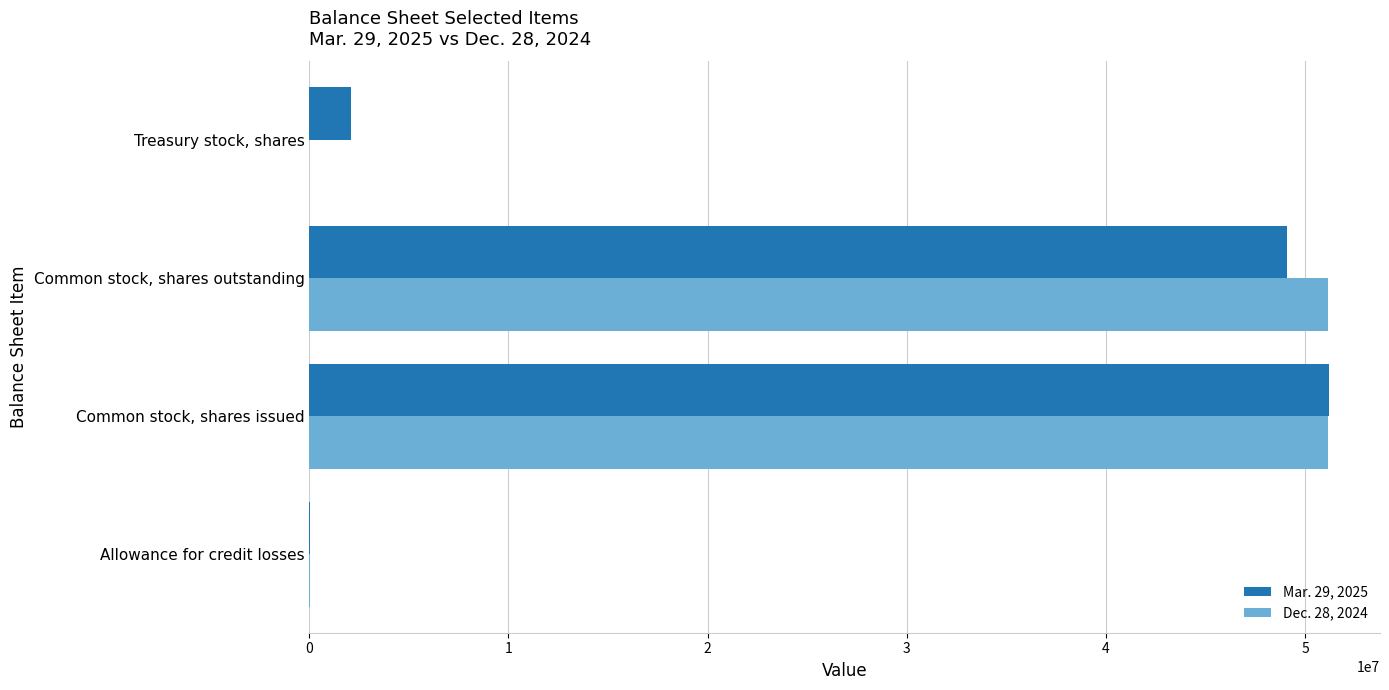

What is the total value across all series at Common stock, shares issued?

102342000